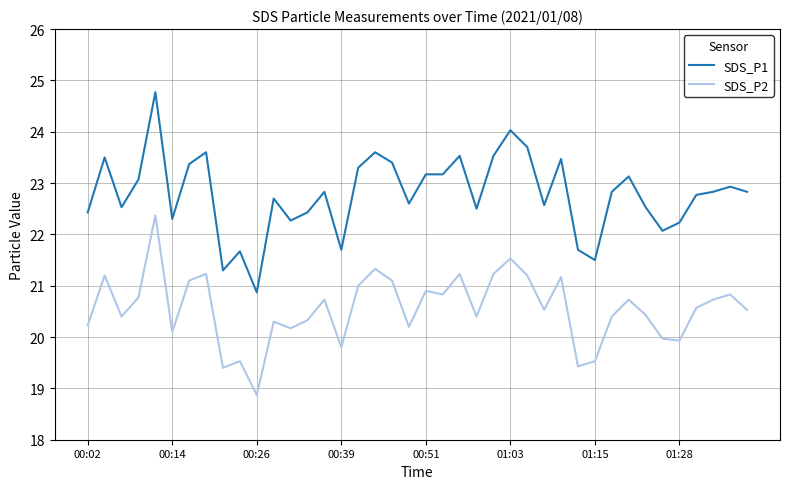

What is the average value of the SDS_P1 series?

22.8